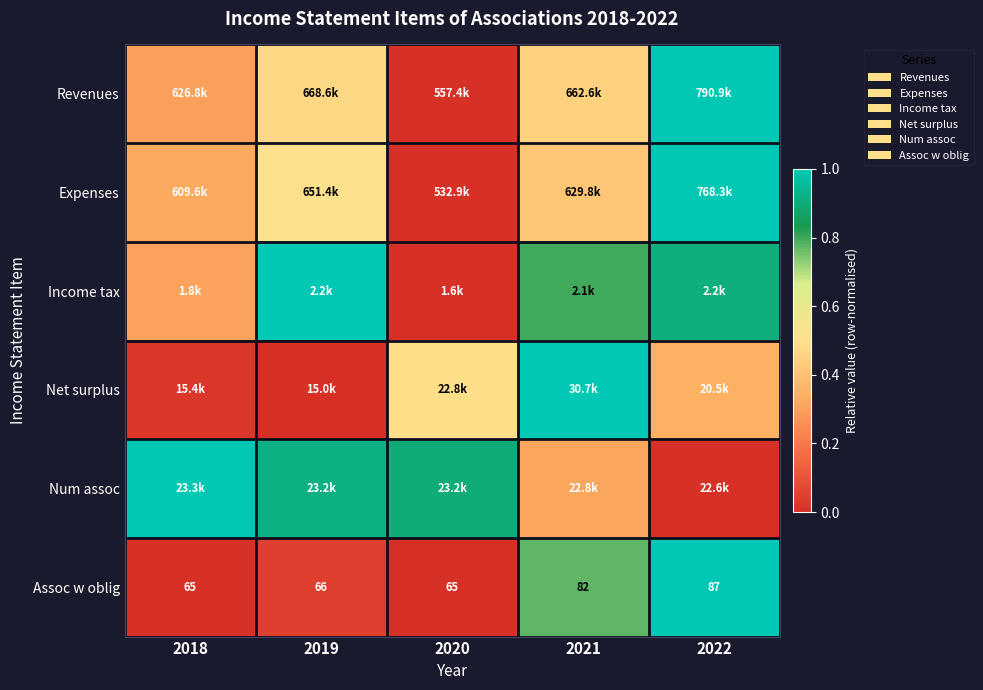

At which label is Net surplus closest to 0?

2019